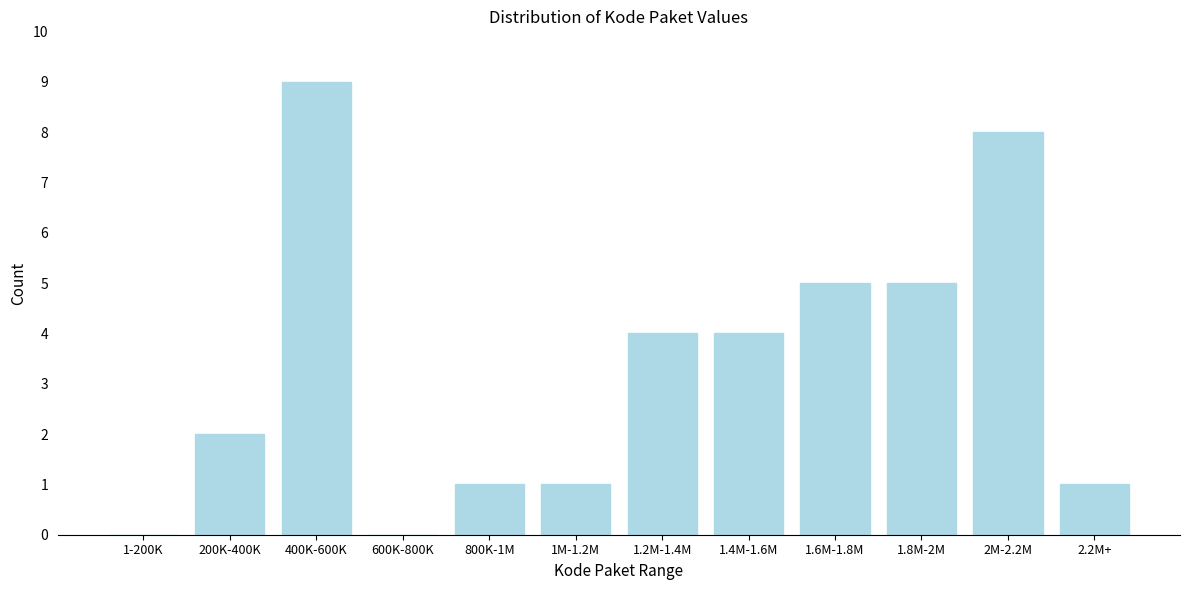

Reading right to left, extract all data points from this chart.

2.2M+=1	2M-2.2M=8	1.8M-2M=5	1.6M-1.8M=5	1.4M-1.6M=4	1.2M-1.4M=4	1M-1.2M=1	800K-1M=1	600K-800K=0	400K-600K=9	200K-400K=2	1-200K=0